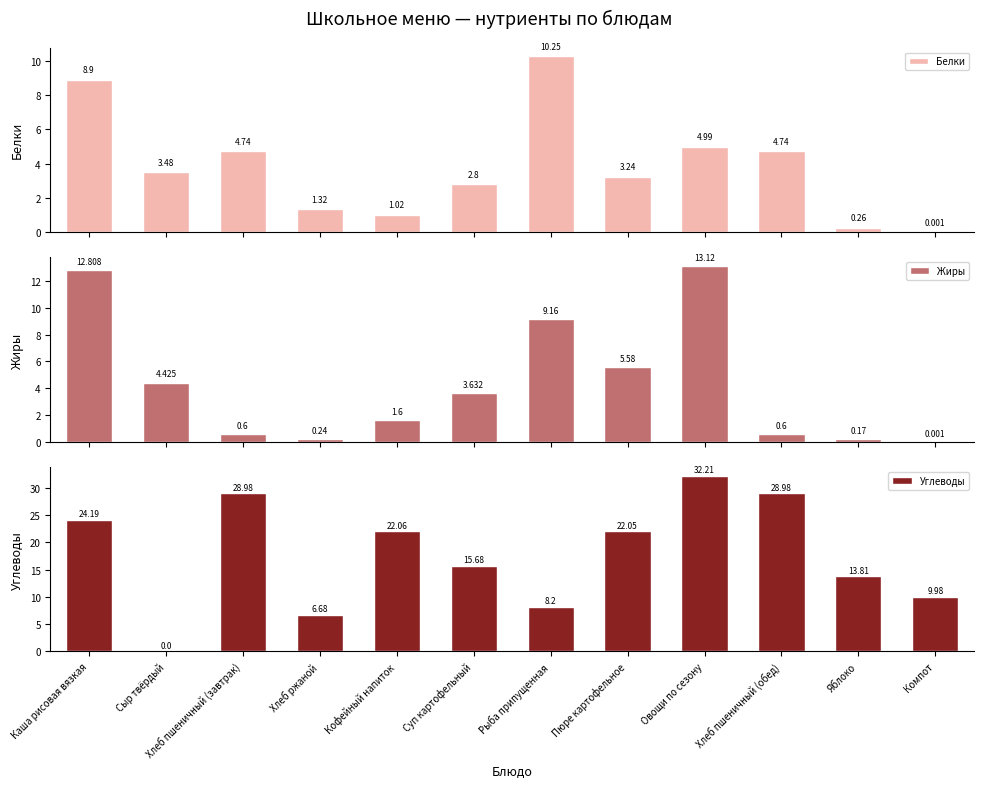

Where is Углеводы nearest to the value 16?

Суп картофельный